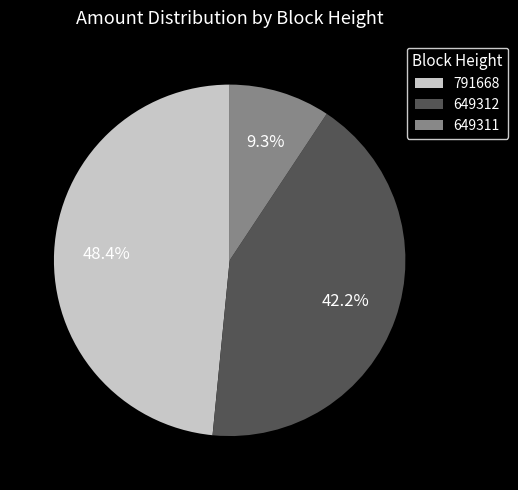

Which category has the biggest portion of the pie?

791668